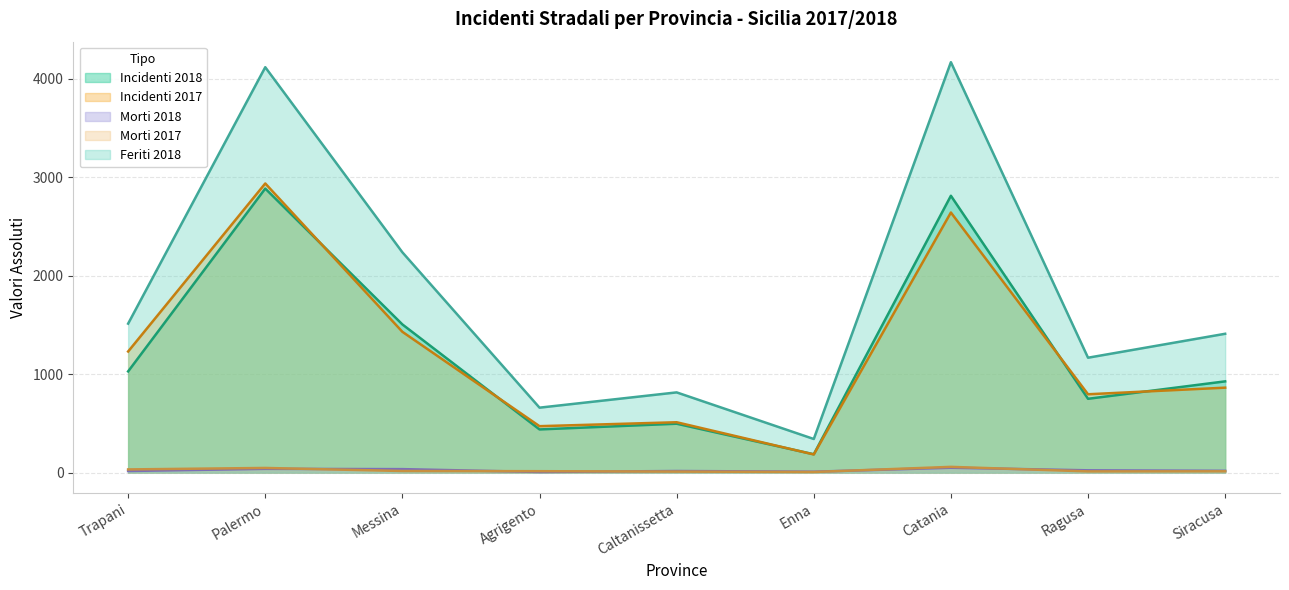

Reading right to left, transcribe all the data shown in this chart.

Incidenti 2018: 926	749	2810	186	496	438	1504	2883	1027
Incidenti 2017: 862	795	2640	184	511	471	1429	2935	1229
Morti 2018: 18	23	49	9	16	6	35	38	16
Morti 2017: 13	12	58	6	10	14	16	47	32
Feriti 2018: 1409	1166	4166	341	814	659	2236	4115	1512